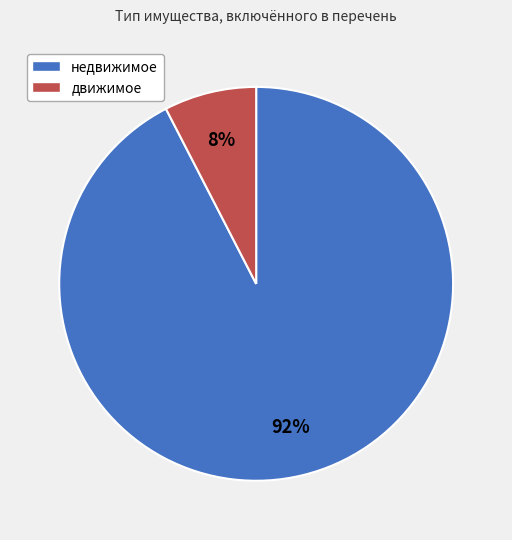

To the nearest percent, what is the combined percentage of движимое and недвижимое?

100%